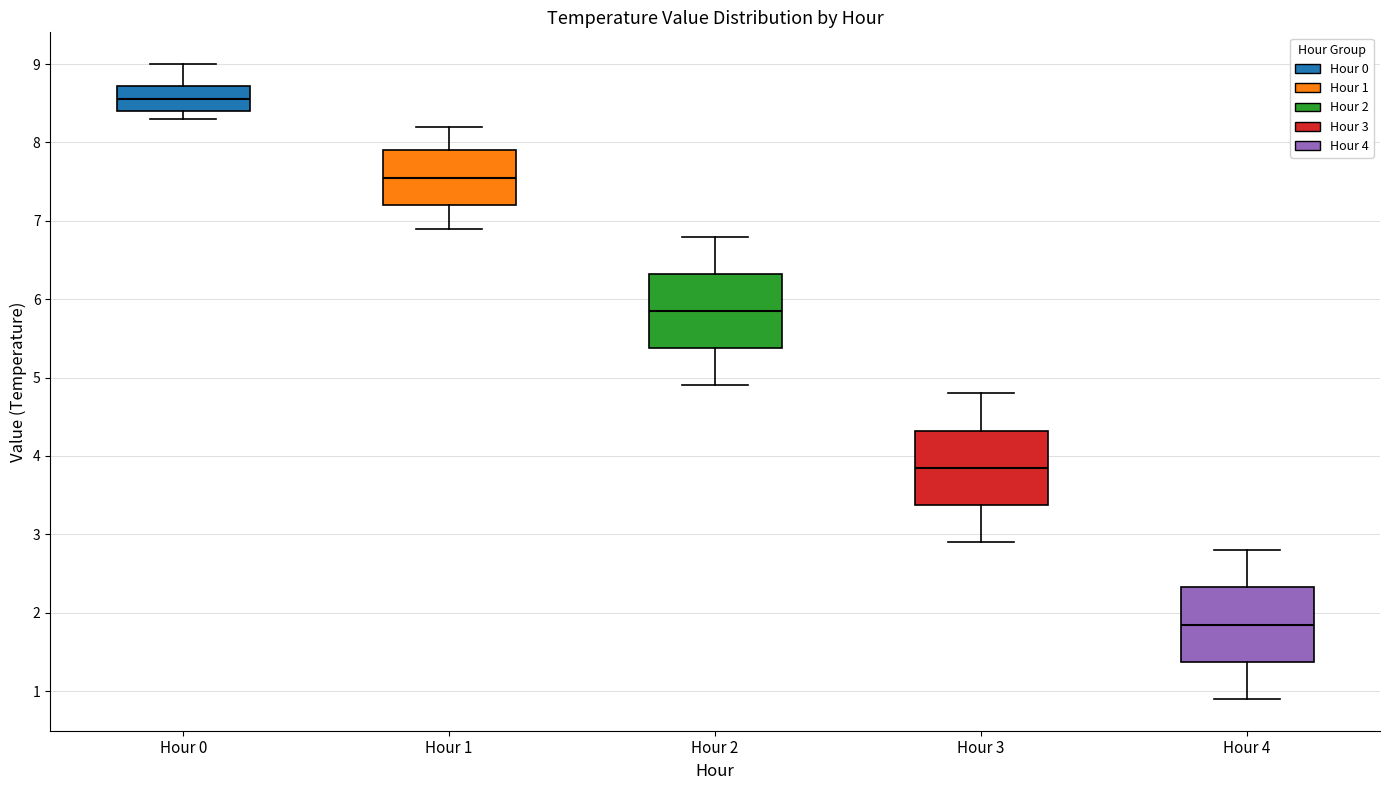

Where does the upper whisker of the box for Hour 1 end on the y-axis? The values are not printed on the chart, so give them approximately, as read against the axis.

8.2